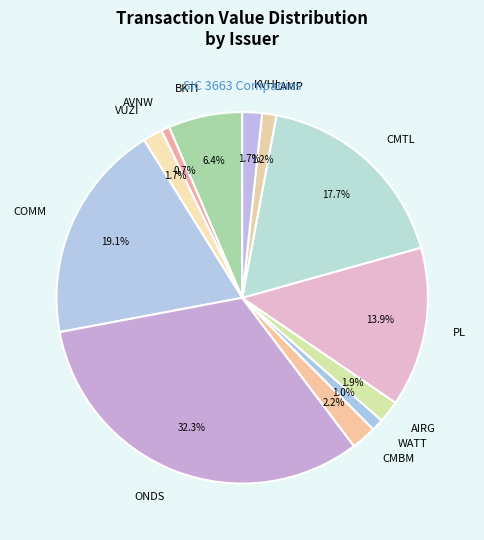

Which category has the biggest portion of the pie?

ONDS